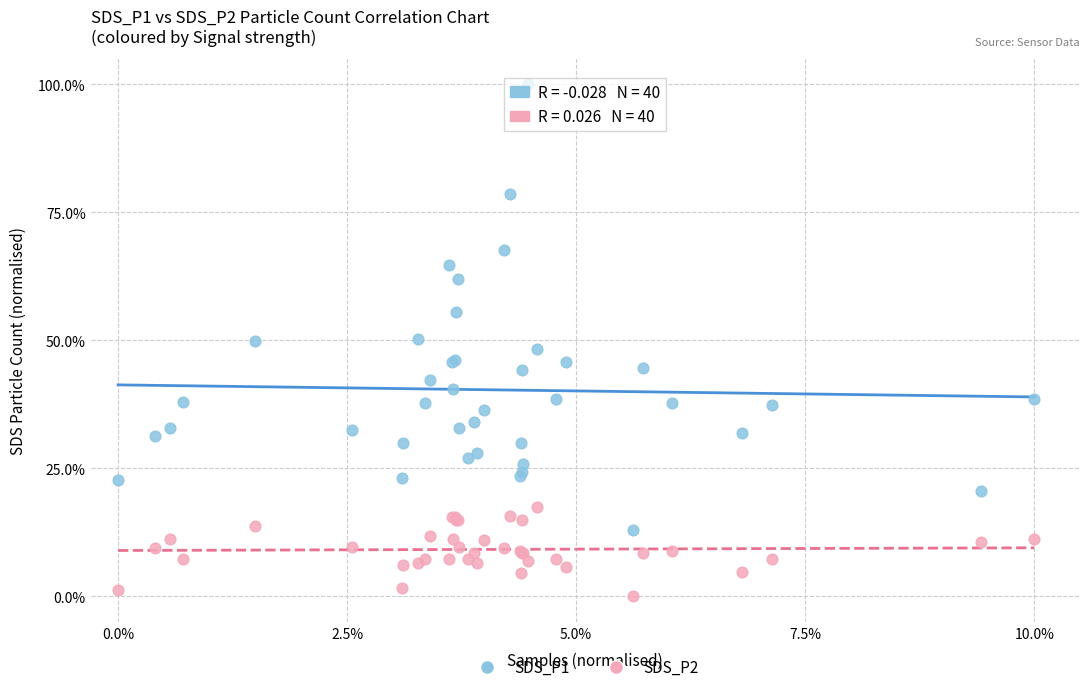

Which series has the largest Y range (max minus min)?

SDS_P1